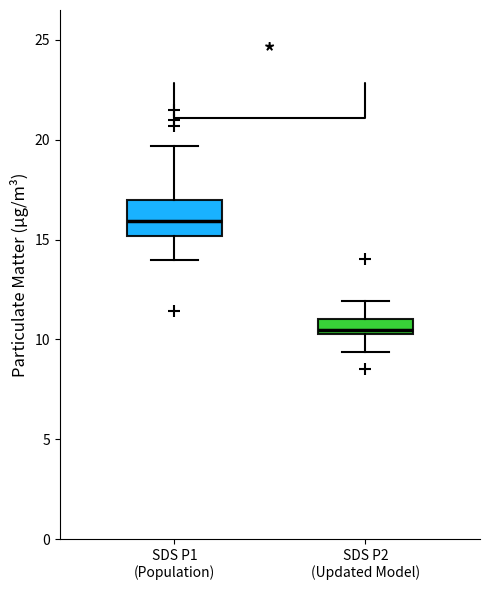

Which box has the lowest median line?

SDS P2 (Updated Model)